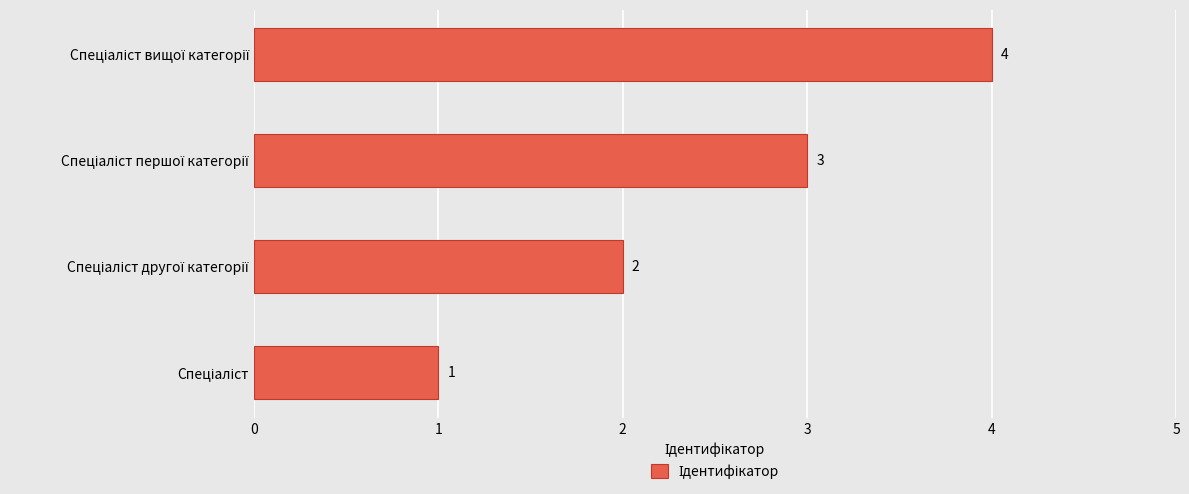

What is the difference between the maximum and minimum values?

3